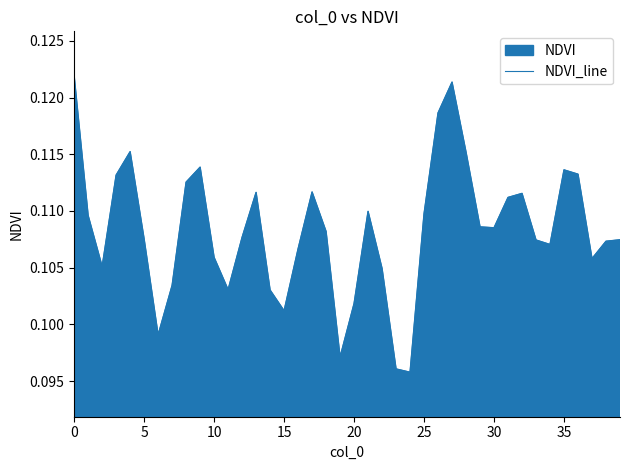

The chart shows a value of 0.0 at 27. True or false?

False